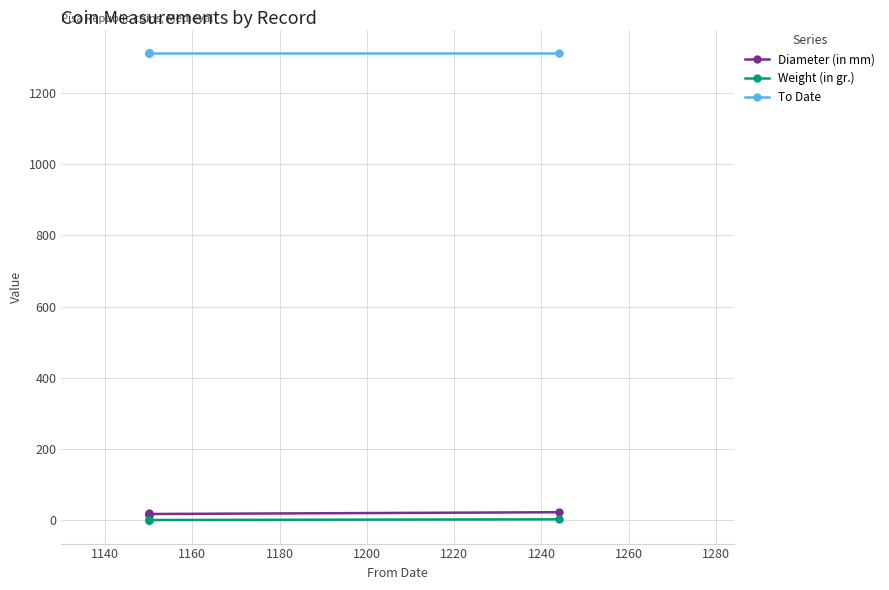

How many distinct data groups are displayed?

3